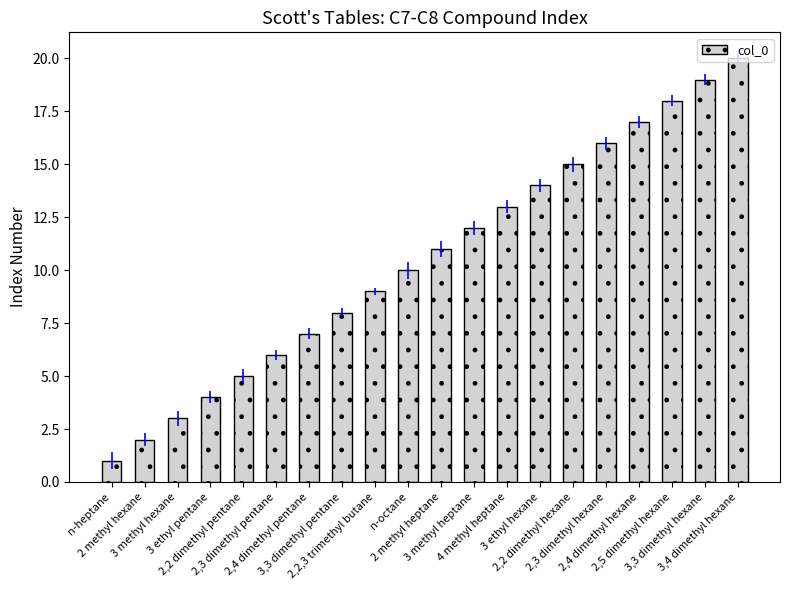

Which has a higher value, 2 methyl heptane or 3 ethyl pentane?

2 methyl heptane